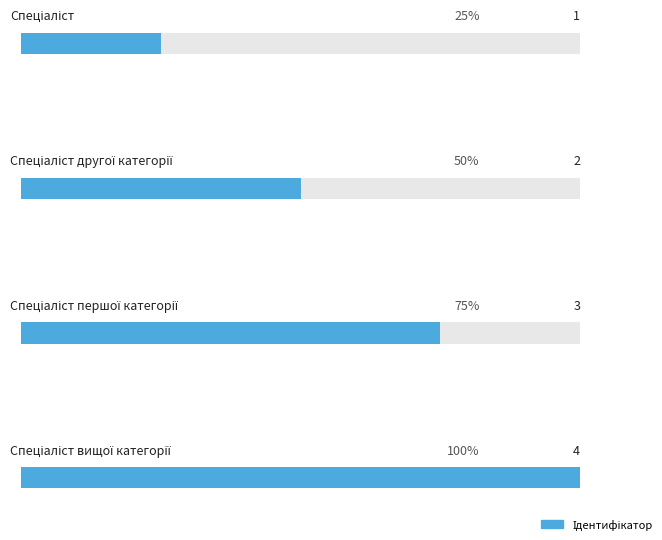

What is the change in value from Спеціаліст другої категорії to Спеціаліст першої категорії?

+1